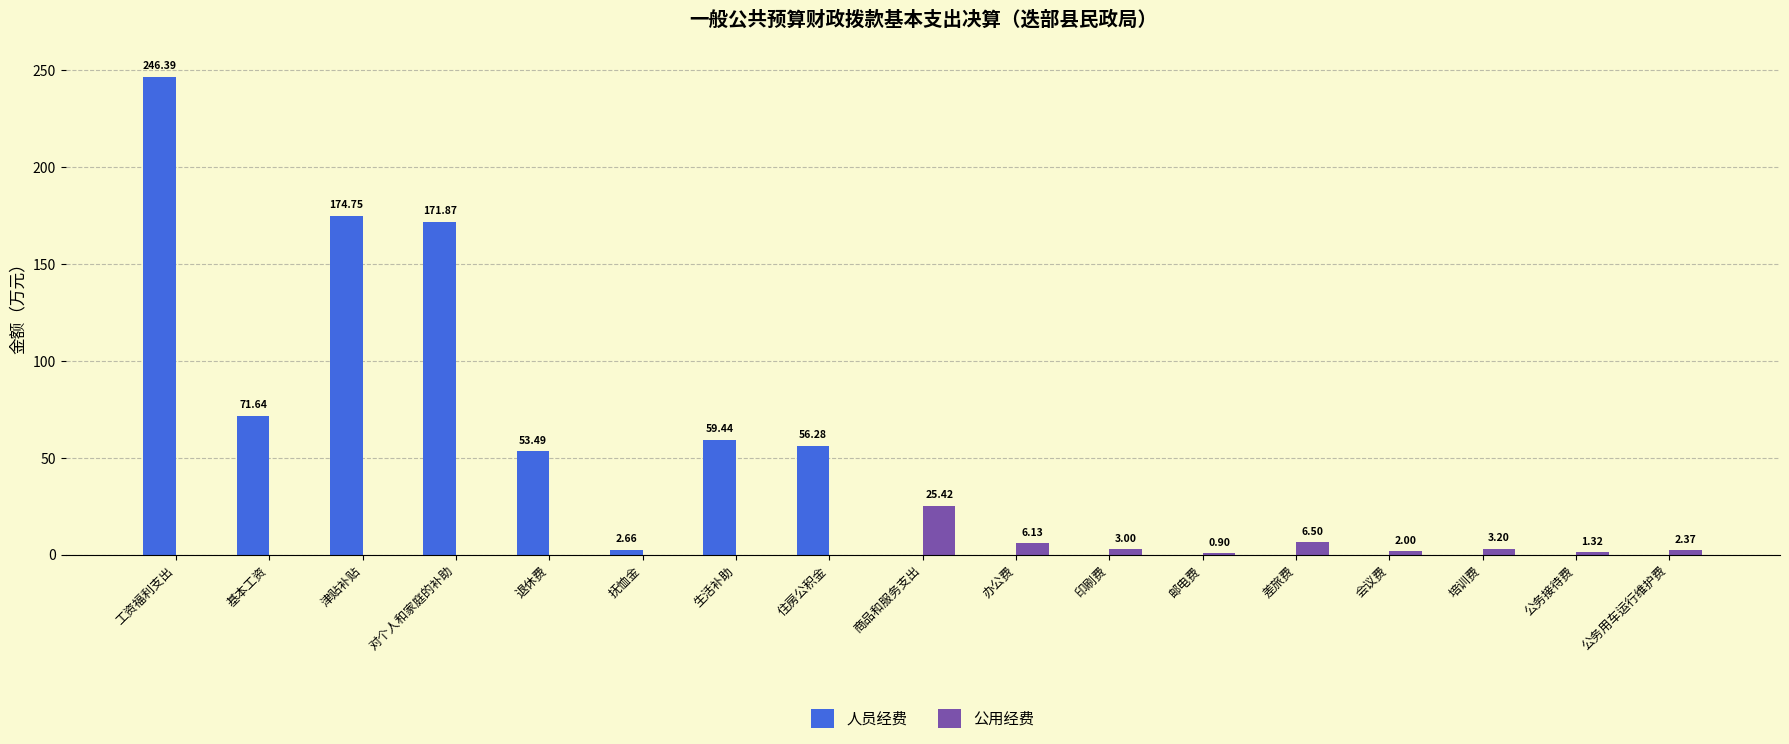

What is the sum of the 公用经费 values at 基本工资 and 办公费?

6.1